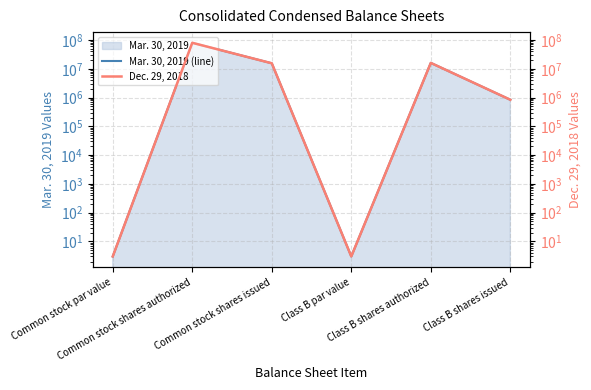

How many lines are shown in the chart?

2